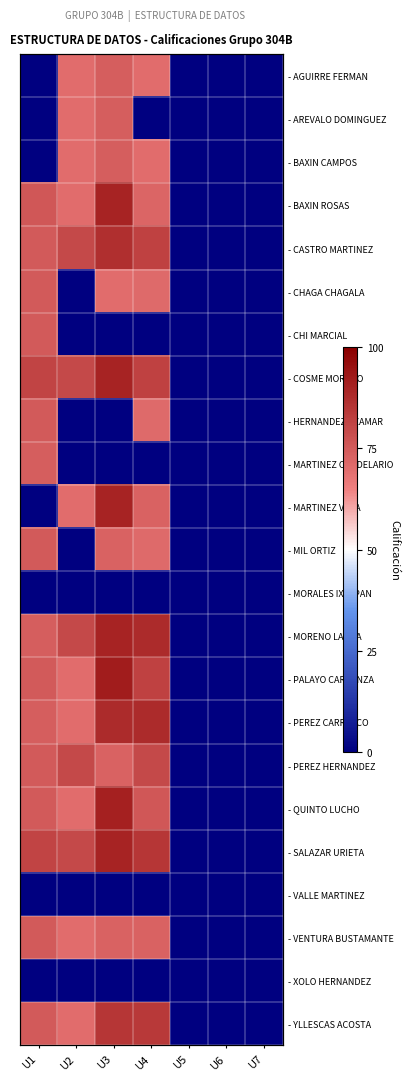

Is it true that - COSME MORENO equals 129 at U1?

False